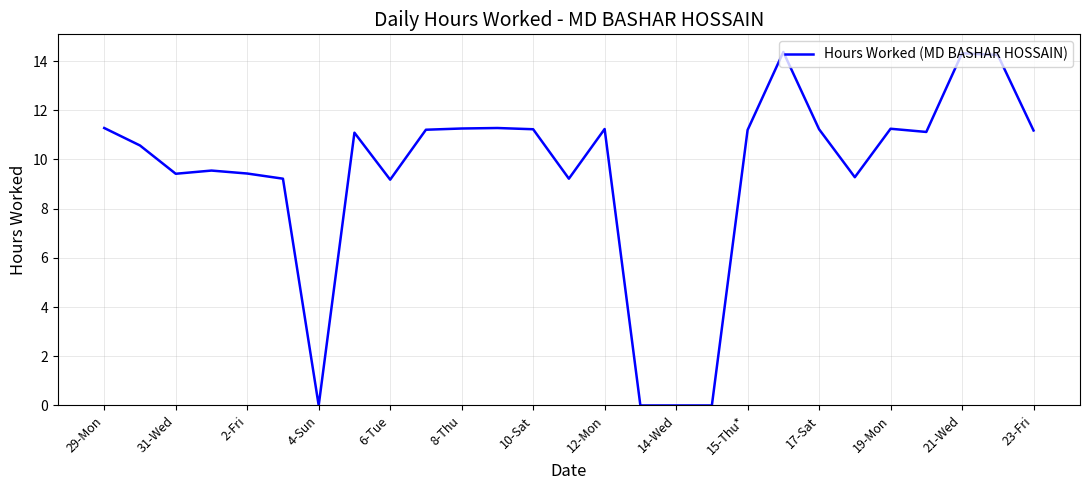

What is the greatest value displayed?

14.4